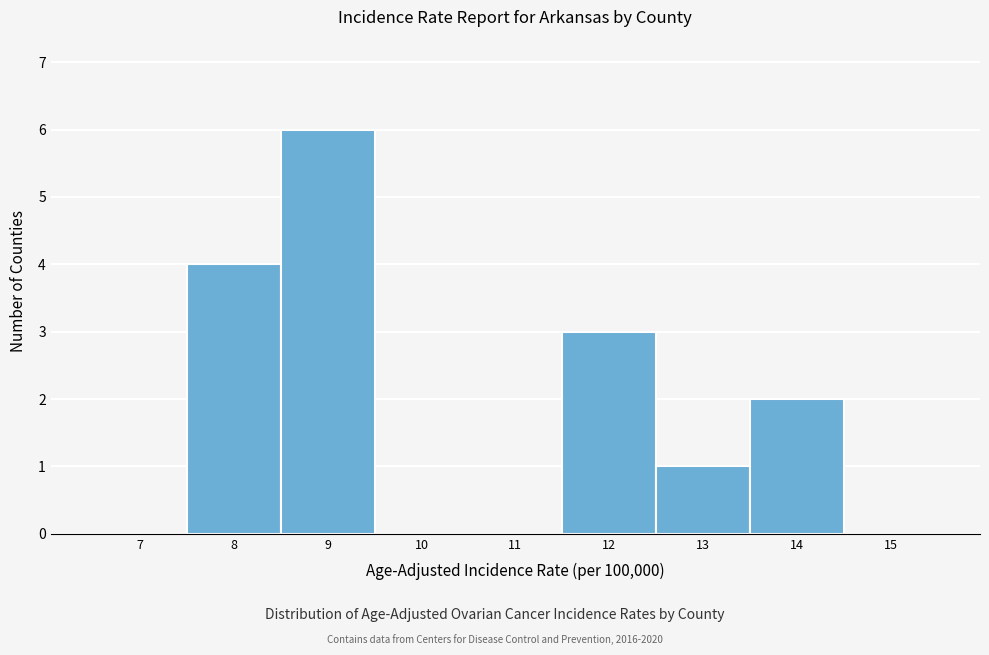

Reading left to right, list all the values displayed in this chart.

7=0	8=4	9=6	10=0	11=0	12=3	13=1	14=2	15=0